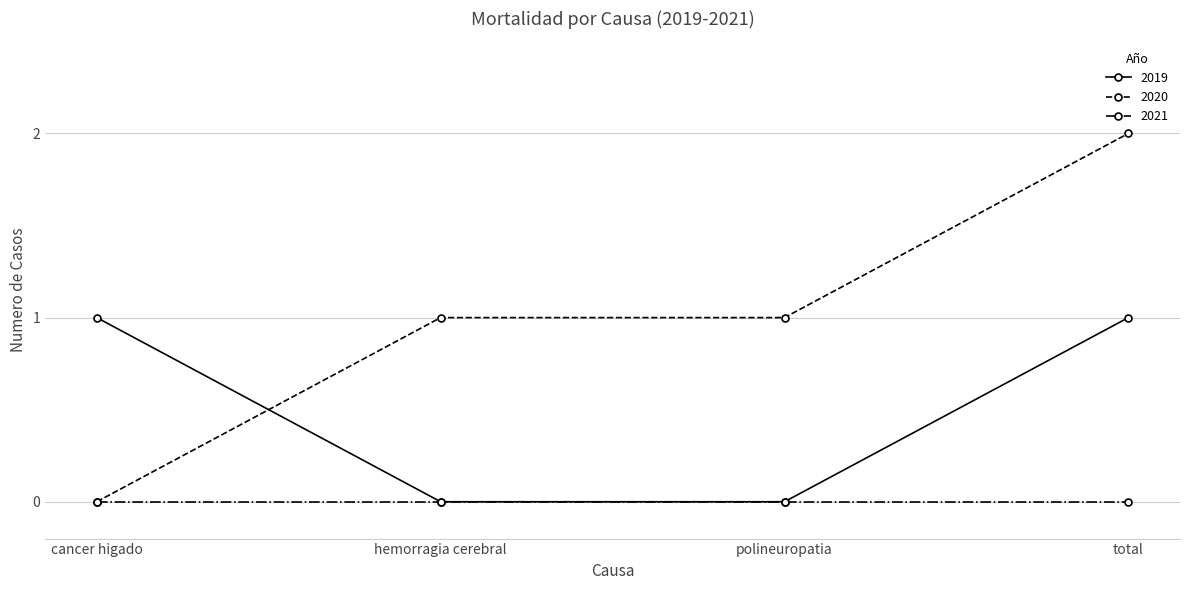

Which category has the lowest value in the 2020 series?

cancer higado